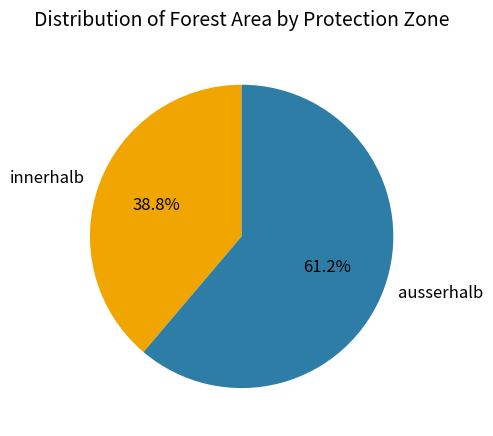

What is the ratio of the value at ausserhalb to the value at innerhalb?

1.6